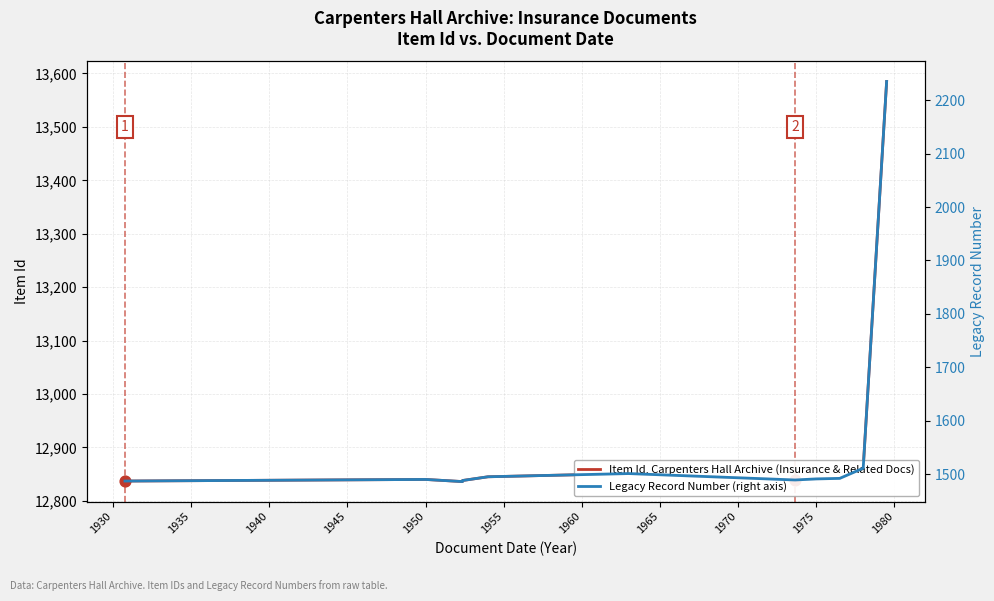

Is the value of Item Id, Carpenters Hall Archive (Insurance & Related Docs) at 1945 greater than the value of Legacy Record Number (right axis) at 1930?

Yes